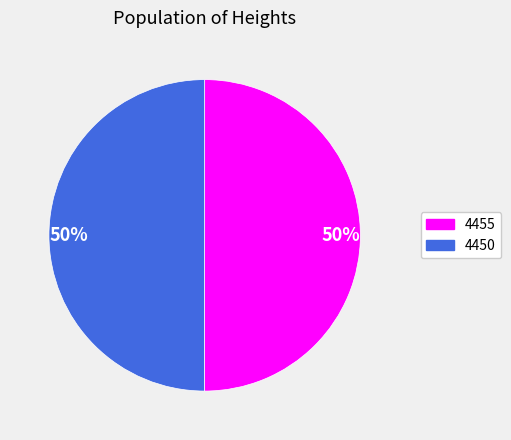

Is the sum of 4450 and 4455 greater than half?

Yes